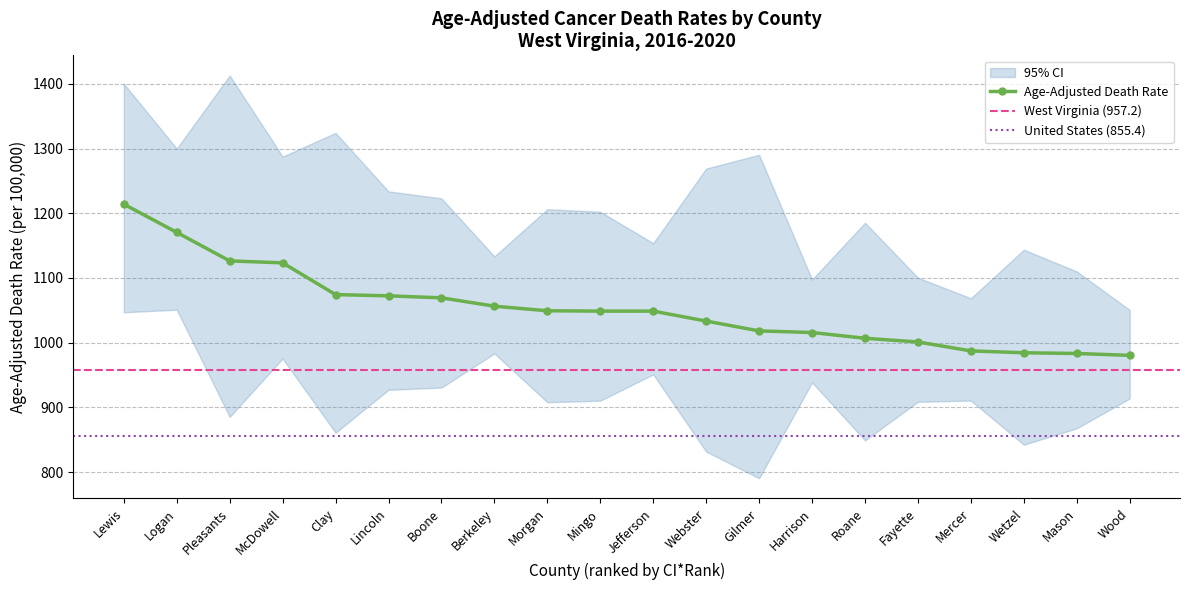

What is the difference between the highest and lowest values at Logan?

249.1